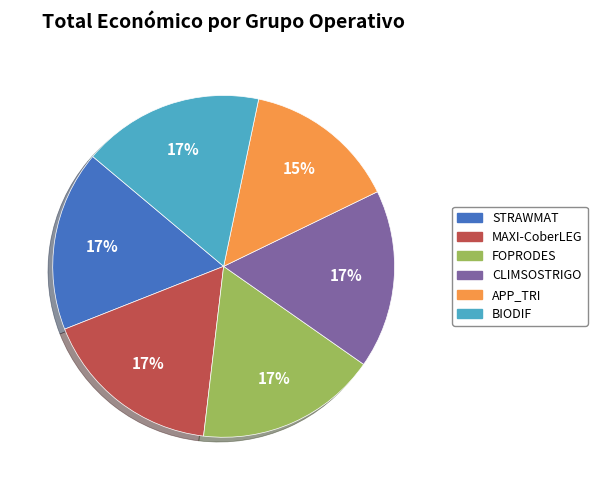

Is there a majority slice in this chart?

No